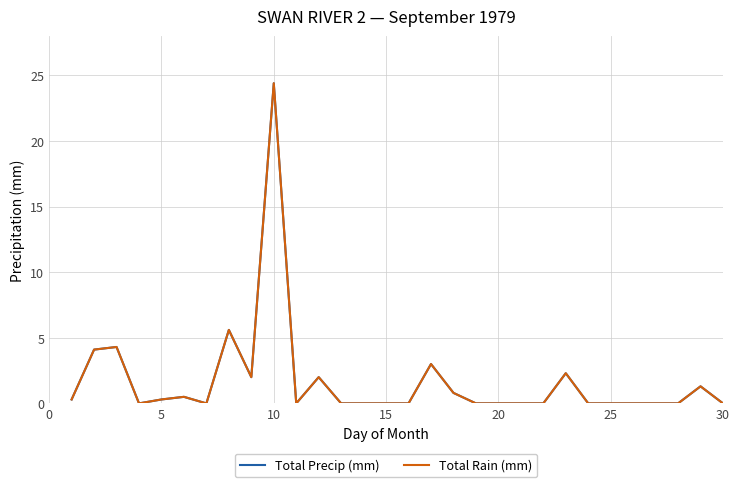

Does the chart have visible grid lines?

Yes